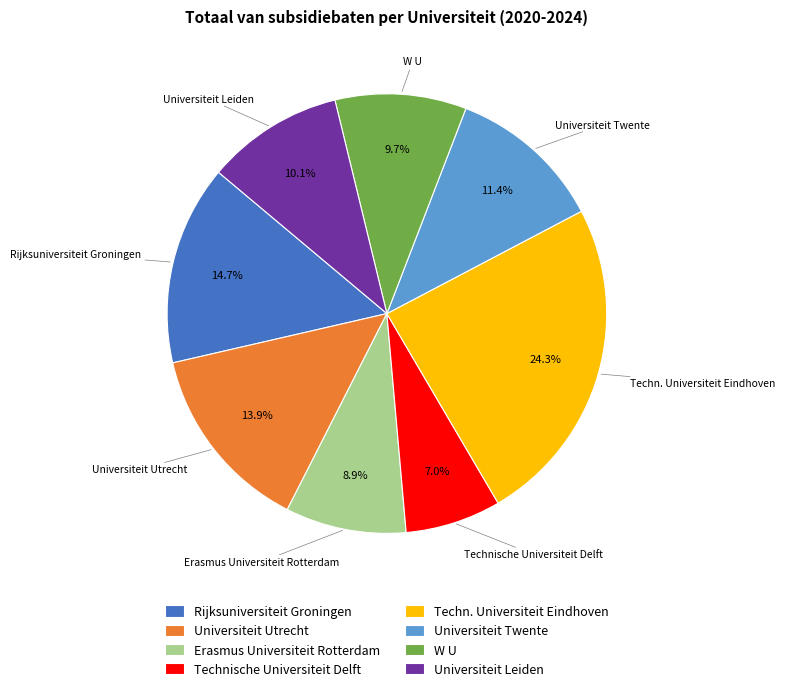

Does any single category account for the majority?

No